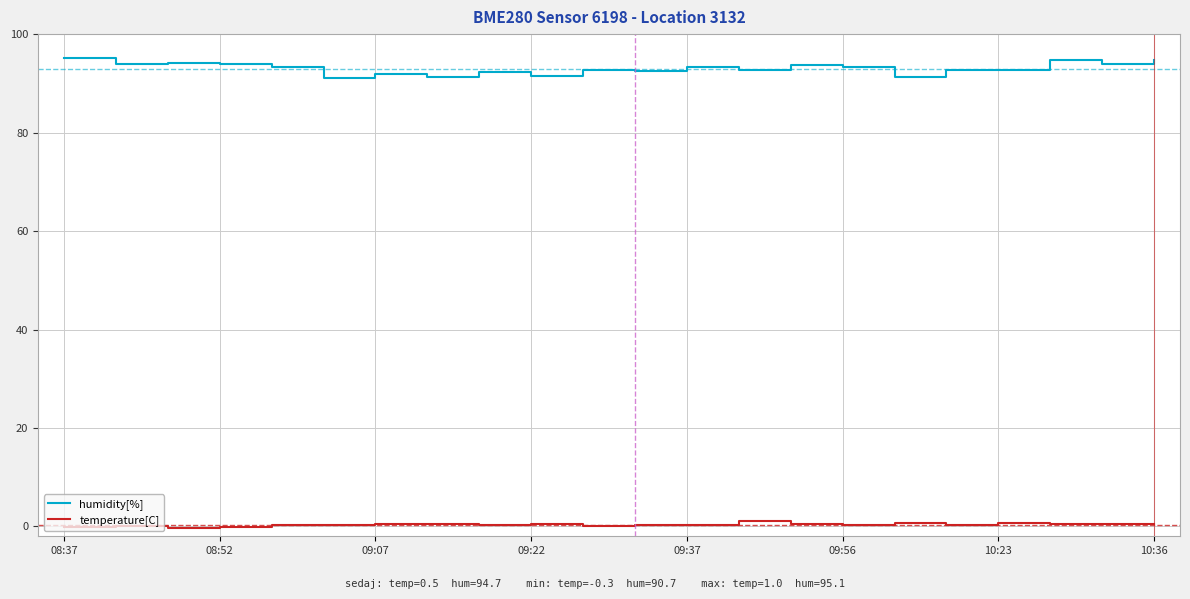

True or false: temperature[C] and humidity[%] intersect in this chart.

False